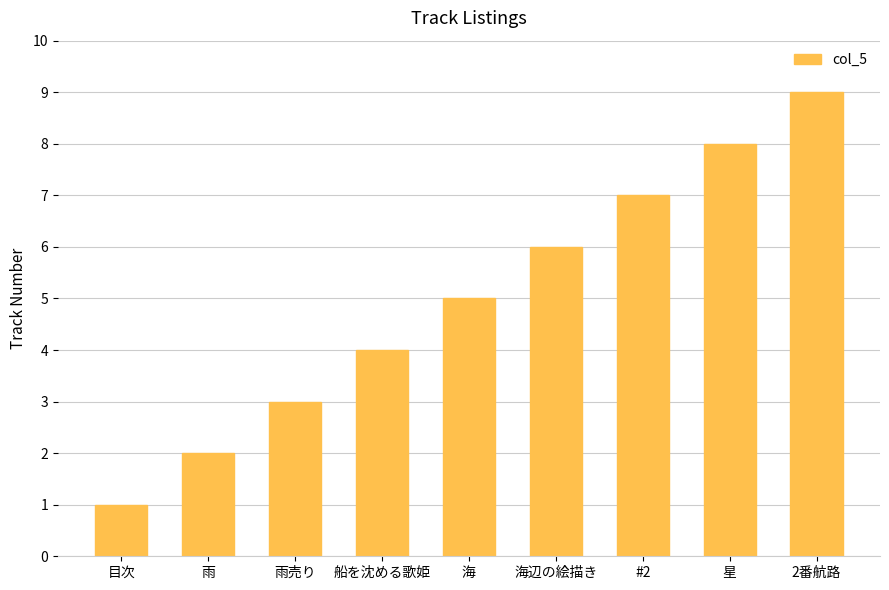

What value does the data have at 目次?

1